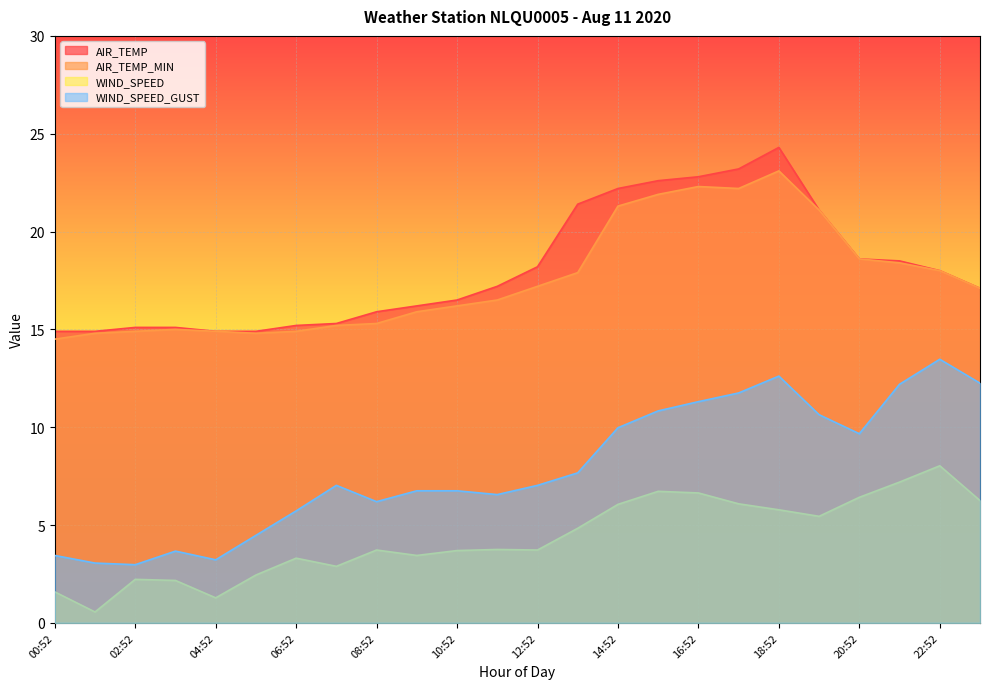

What are all the series names shown in the legend?

AIR_TEMP, AIR_TEMP_MIN, WIND_SPEED, WIND_SPEED_GUST